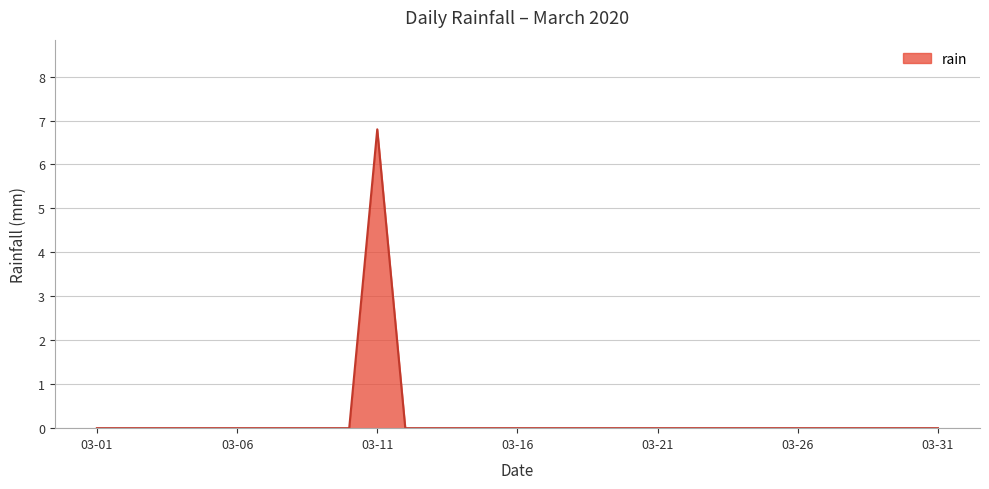

What is the greatest value displayed?

6.8